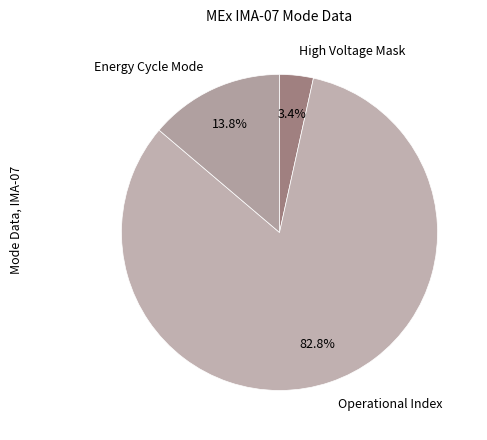

True or false: Energy Cycle Mode accounts for 20% of the total.

False